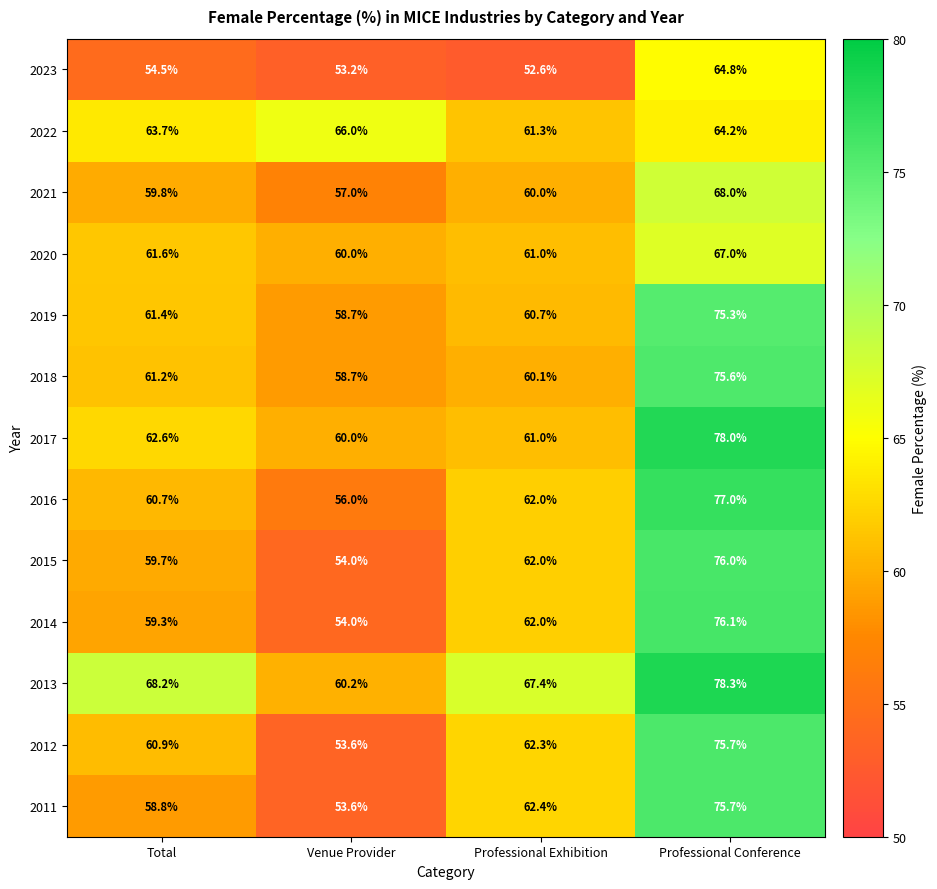

How many categories are shown in the chart?

4